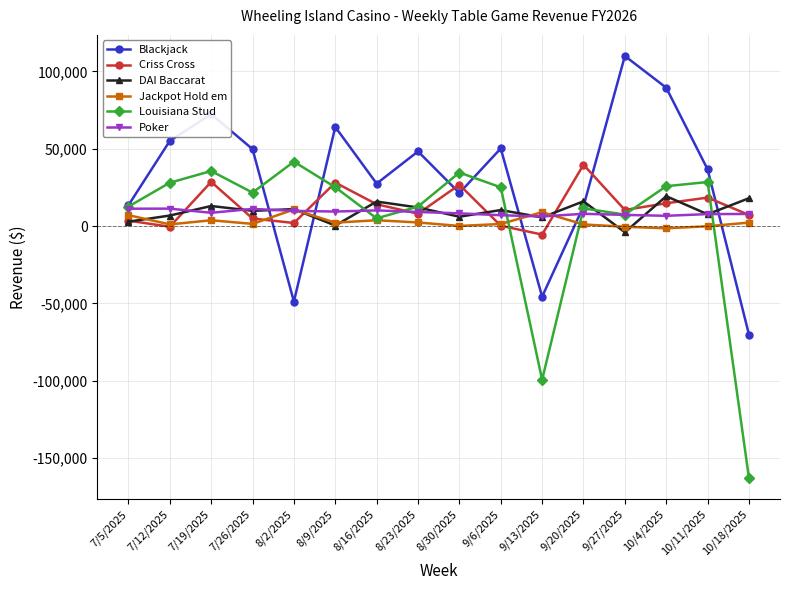

At how many categories does at least one series exceed 2536?

16